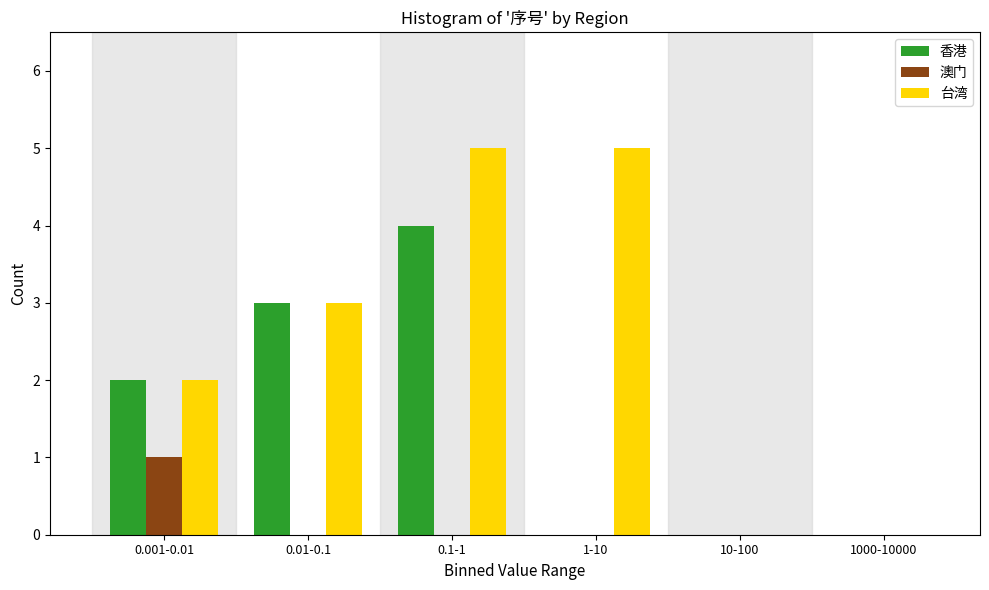

Reading left to right, transcribe all the data shown in this chart.

香港: 0.001-0.01=2	0.01-0.1=3	0.1-1=4	1-10=0	10-100=0	1000-10000=0
澳门: 0.001-0.01=1	0.01-0.1=0	0.1-1=0	1-10=0	10-100=0	1000-10000=0
台湾: 0.001-0.01=2	0.01-0.1=3	0.1-1=5	1-10=5	10-100=0	1000-10000=0